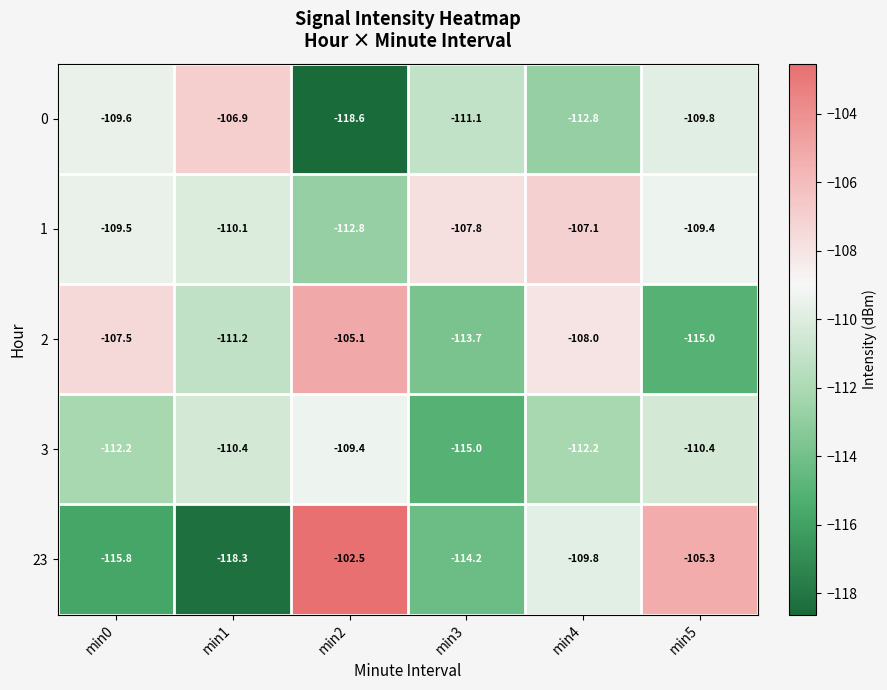

The value of 23 at min2 is -102.5. True or false?

True